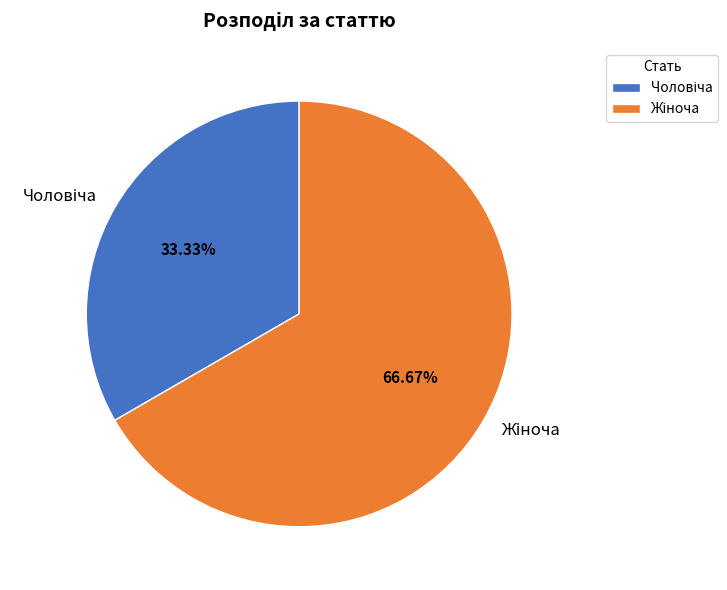

Which category has the smallest portion of the pie?

Чоловіча